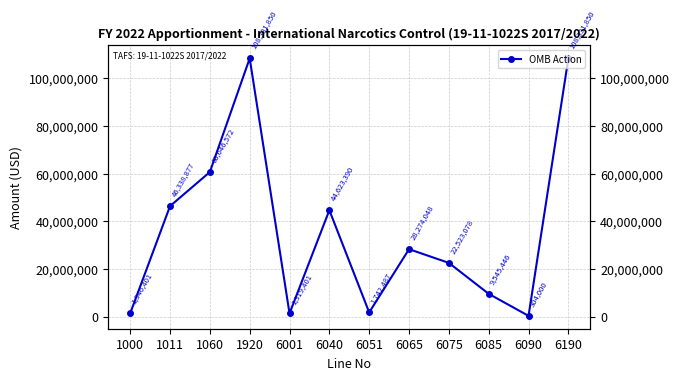

How many values are below 28274048?

6